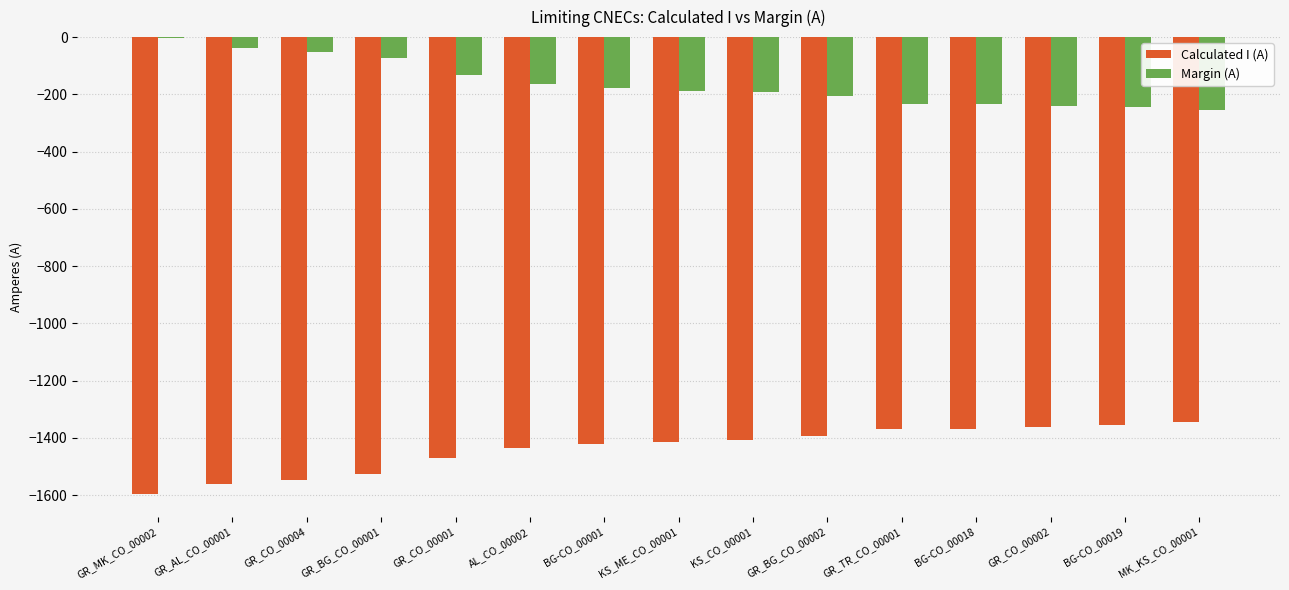

True or false: Calculated I (A) has a value of -1528 at GR_BG_CO_00001.

True